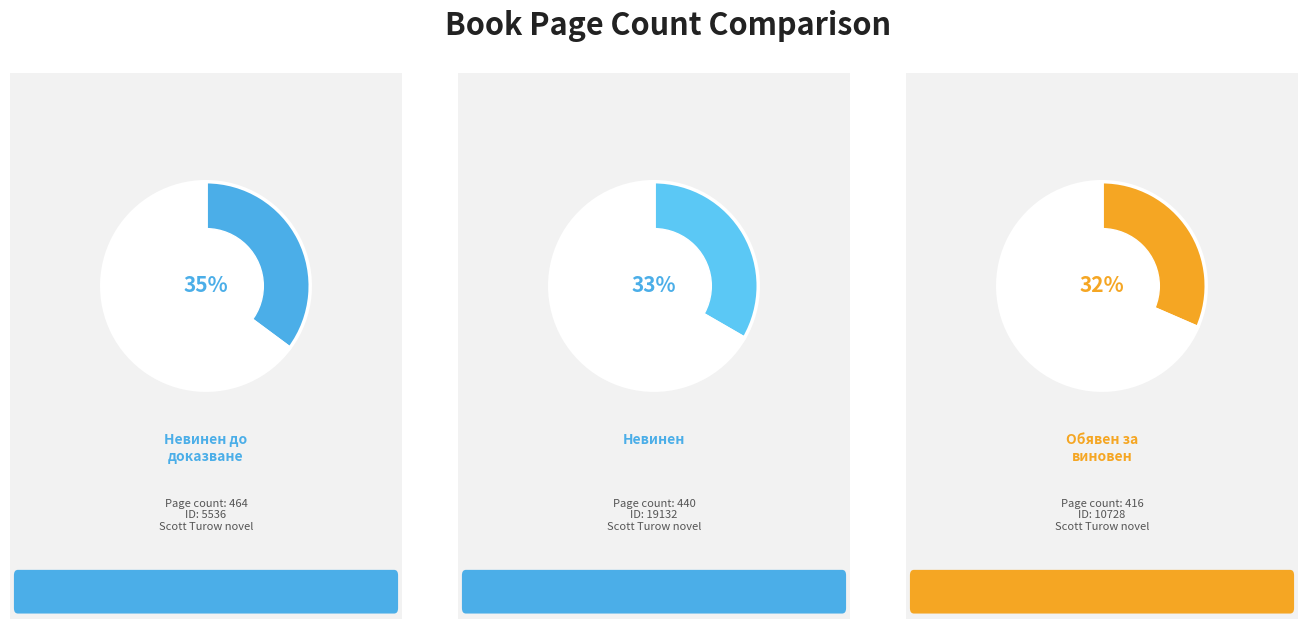

Count the number of slices in the pie.

3